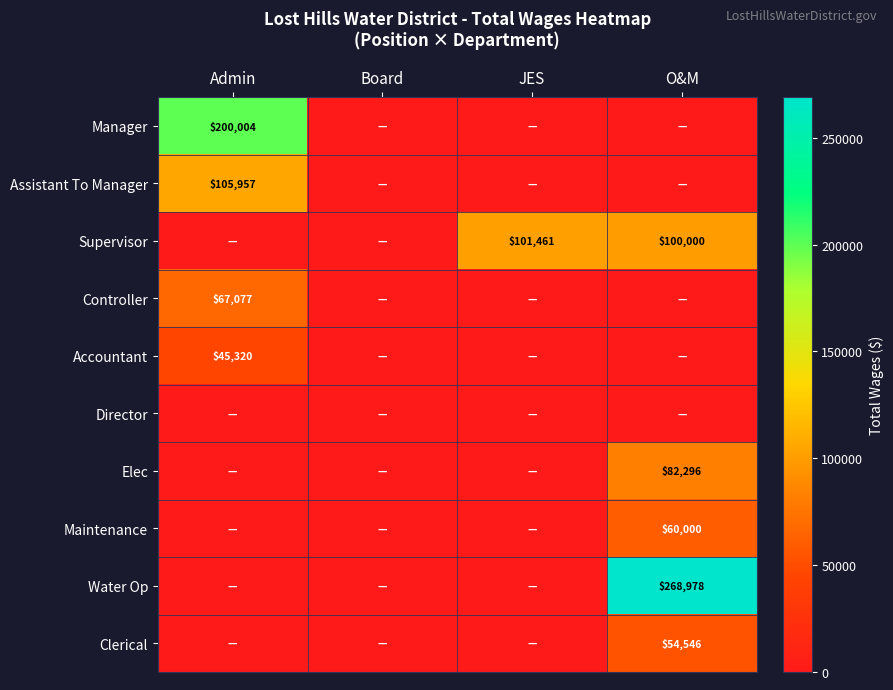

The value of Clerical at Admin is 21309. True or false?

False